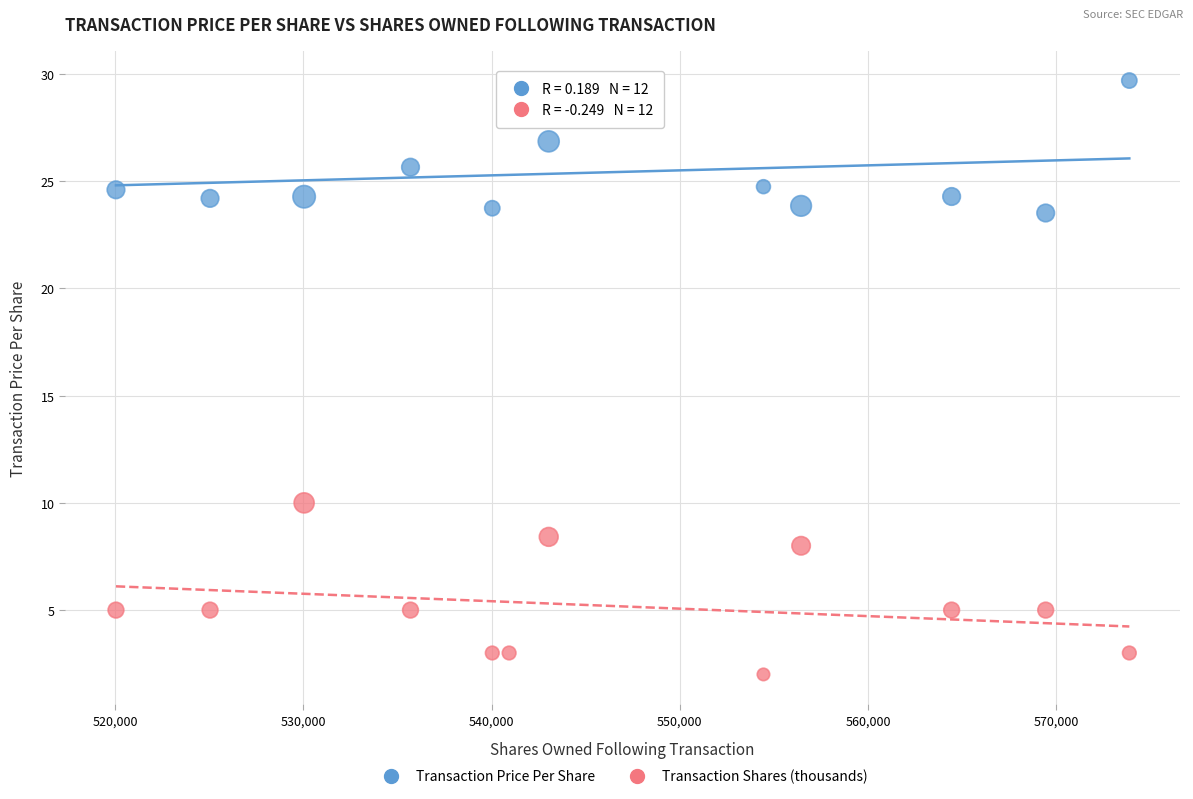

What are all the series names shown in the legend?

Transaction Price Per Share, Transaction Shares (thousands)